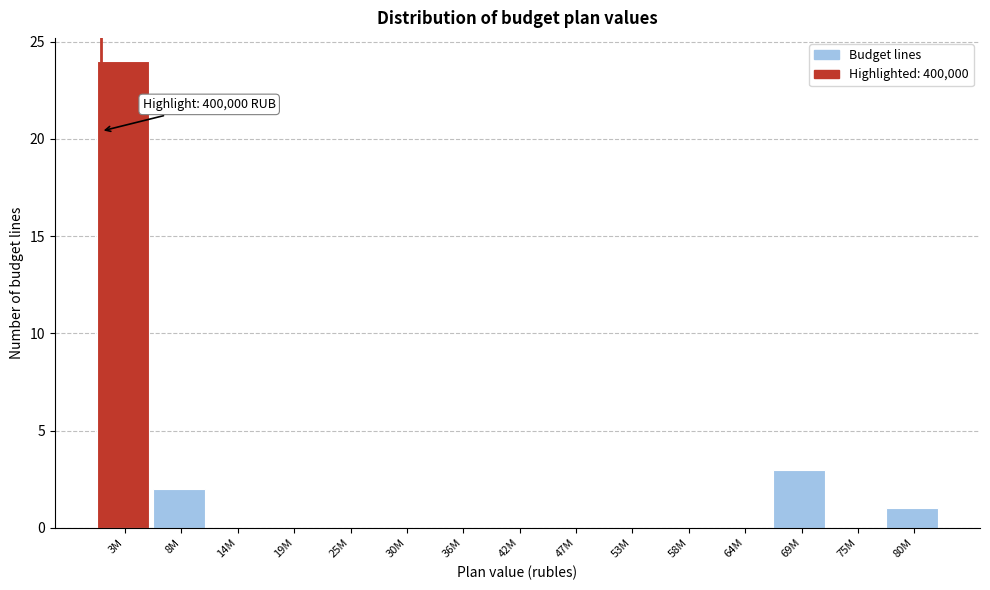

Reading left to right, transcribe all the data shown in this chart.

3M=24	8M=2	14M=0	19M=0	25M=0	30M=0	36M=0	42M=0	47M=0	53M=0	58M=0	64M=0	69M=3	75M=0	80M=1